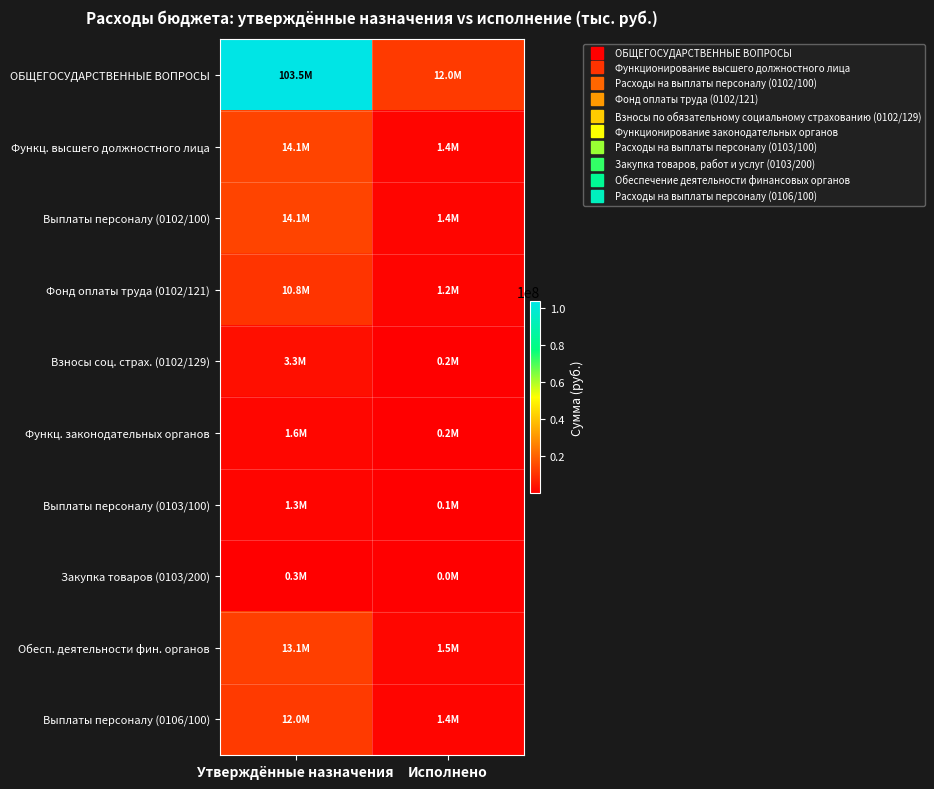

Reading left to right, what are all the values shown in this chart?

ОБЩЕГОСУДАРСТВЕННЫЕ ВОПРОСЫ: Утверждённые назначения=103451680.3	Исполнено=11979595.4
Функц. высшего должностного лица: Утверждённые назначения=14102887.9	Исполнено=1402650.8
Выплаты персоналу (0102/100): Утверждённые назначения=14102887.9	Исполнено=1402650.8
Фонд оплаты труда (0102/121): Утверждённые назначения=10819521.0	Исполнено=1194990.4
Взносы соц. страх. (0102/129): Утверждённые назначения=3283366.9	Исполнено=207660.4
Функц. законодательных органов: Утверждённые назначения=1610400.0	Исполнено=164369.0
Выплаты персоналу (0103/100): Утверждённые назначения=1285580.0	Исполнено=126430.0
Закупка товаров (0103/200): Утверждённые назначения=324220.0	Исполнено=37704.9
Обесп. деятельности фин. органов: Утверждённые назначения=13053919.9	Исполнено=1472630.1
Выплаты персоналу (0106/100): Утверждённые назначения=11981329.9	Исполнено=1416078.4